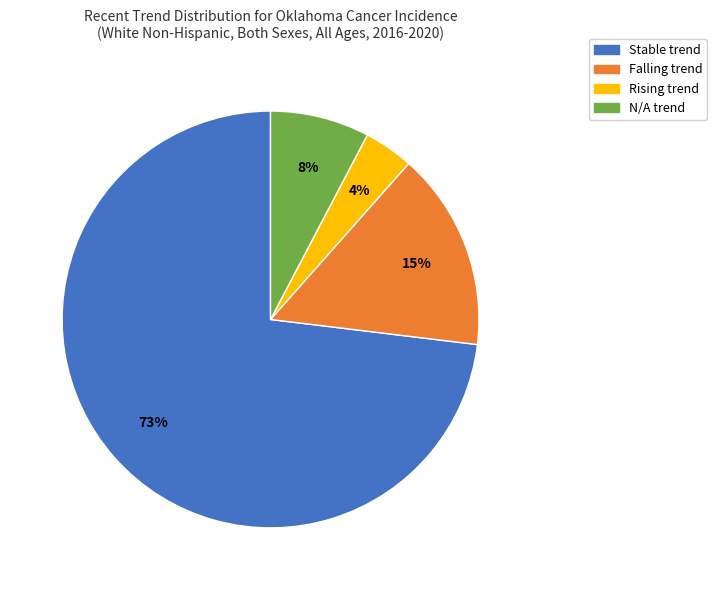

Rank the categories by value from lowest to highest.

Rising trend, N/A trend, Falling trend, Stable trend